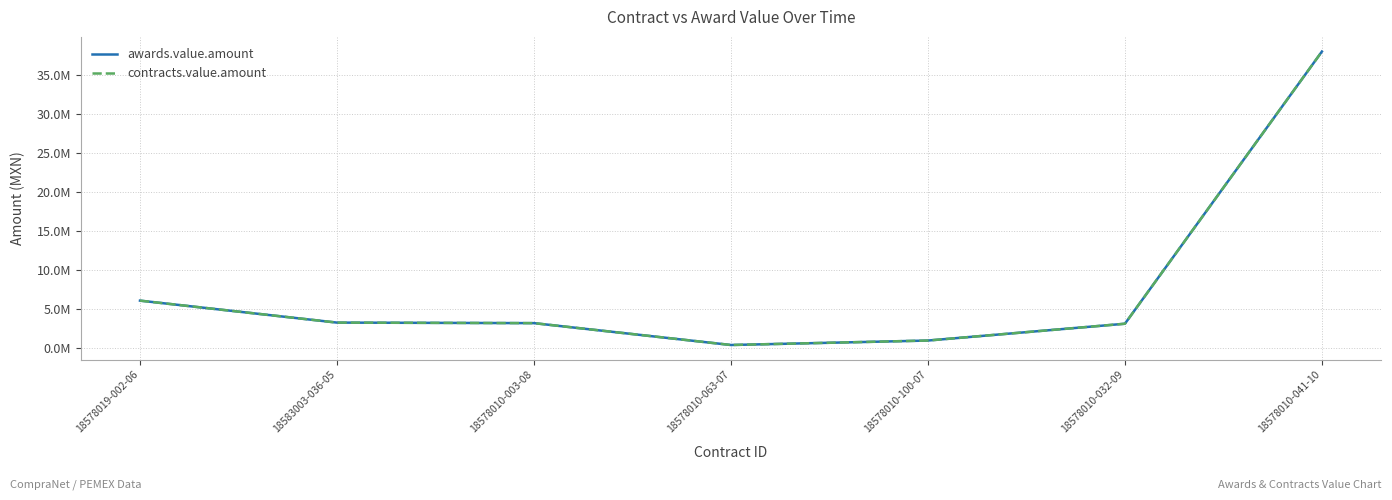

Does the chart have visible grid lines?

Yes